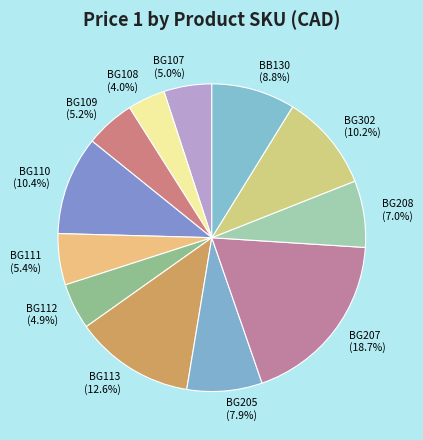

Combined, do BG208 and BG113 account for over 50%?

No